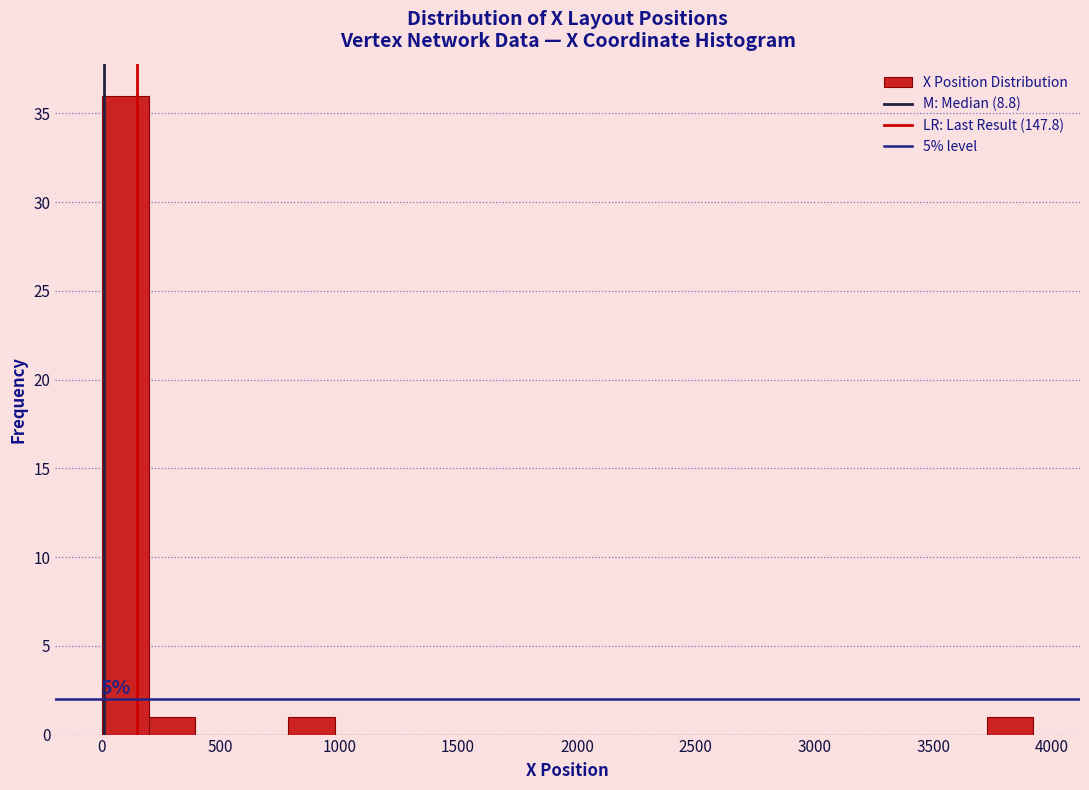

Read against the x-axis, roughly where is the centre of the tallest bar?

100